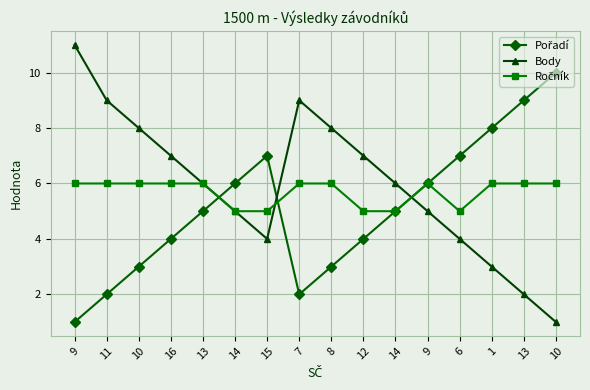

Where does the Pořadí series first go above 5?

14